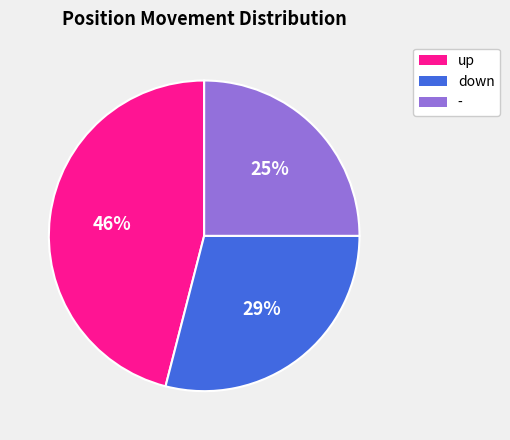

To the nearest percent, what portion does up represent?

46%